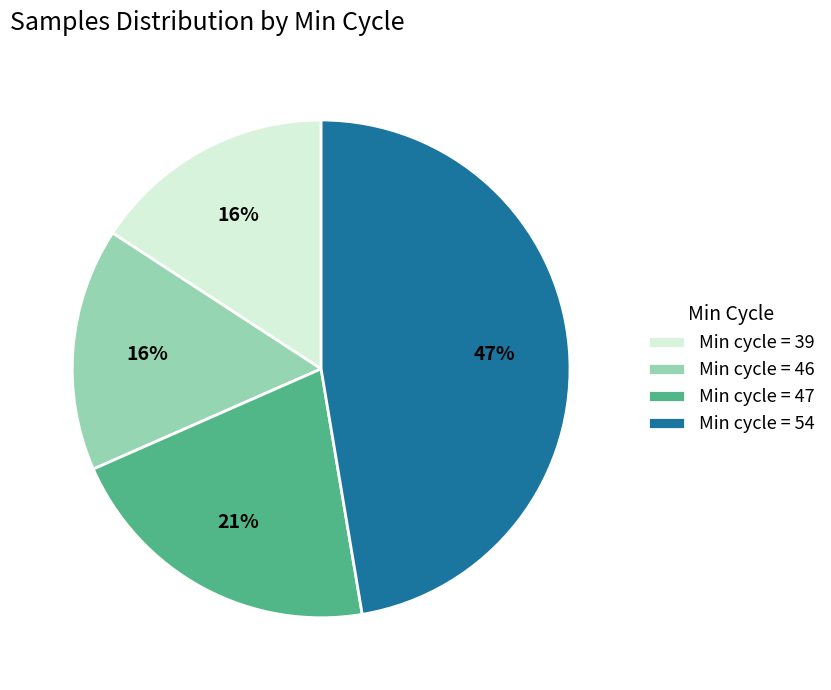

Which category has the biggest portion of the pie?

Min cycle = 54